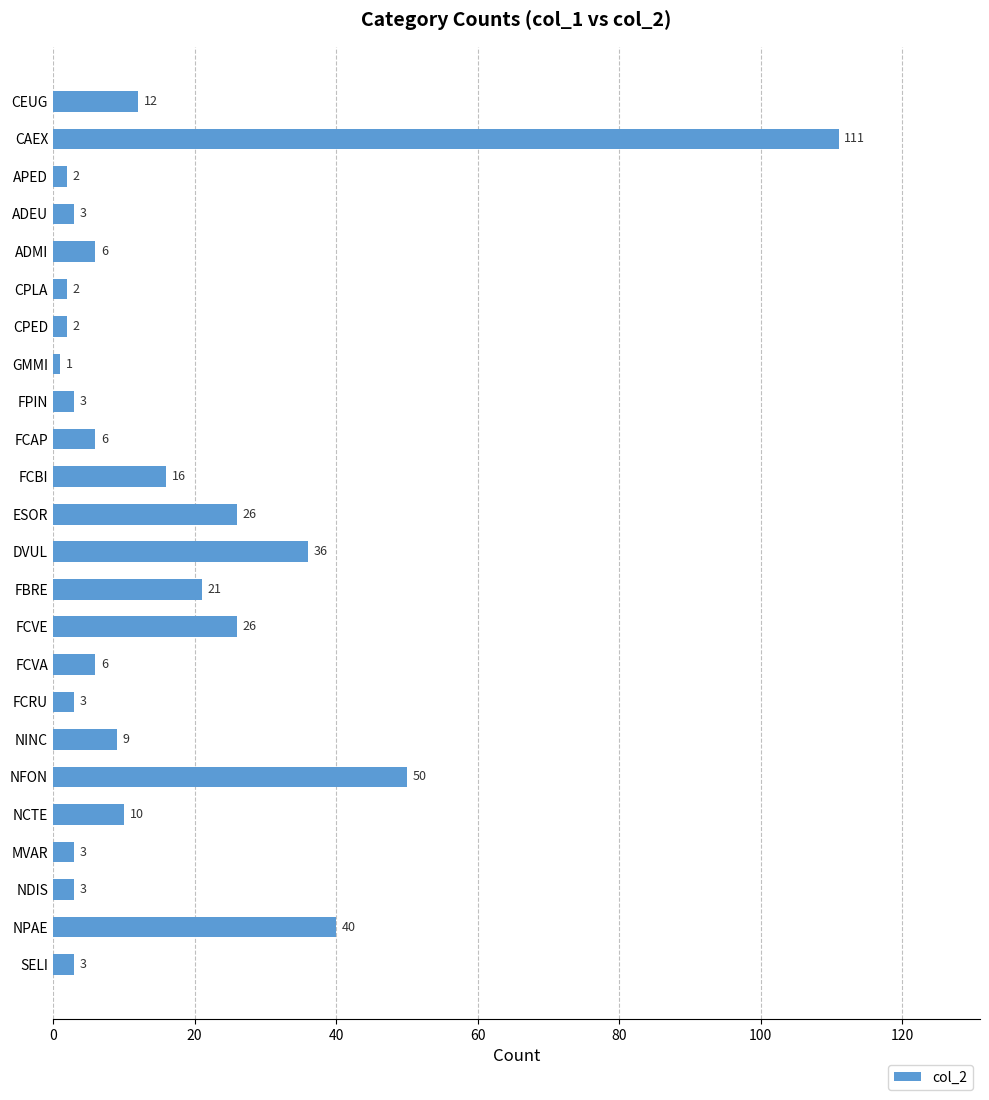

Where is the data nearest to the value 56?

NFON